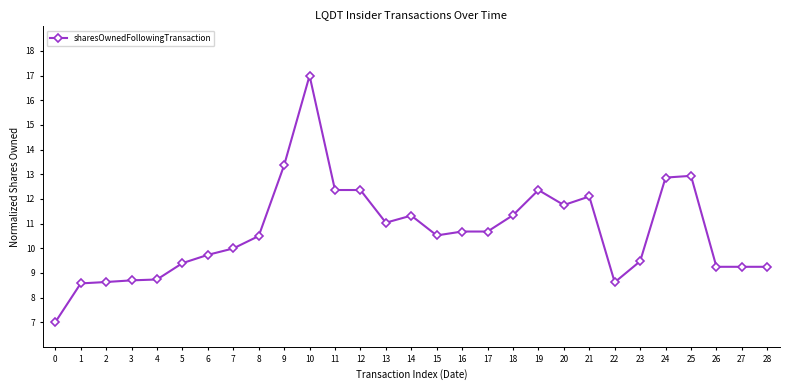

True or false: there are more than 0 points higher than both neighbors.

True